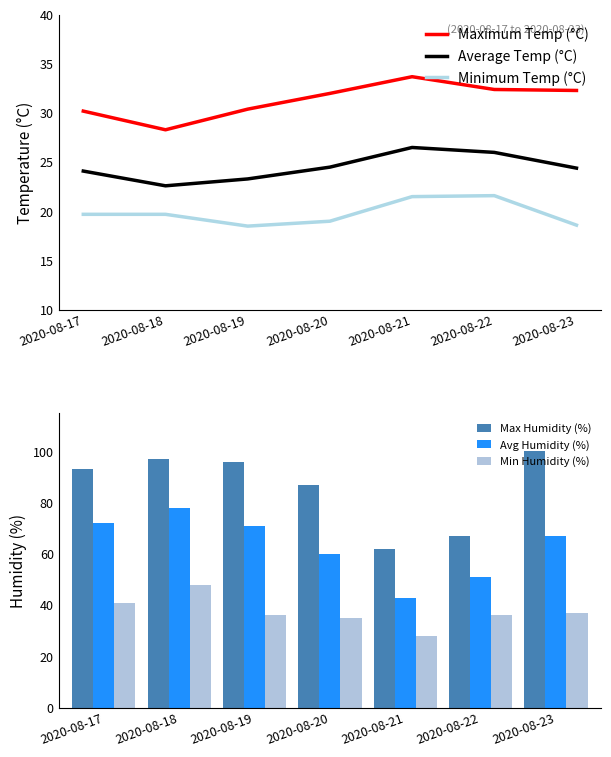

How many groups of bars are there?

7